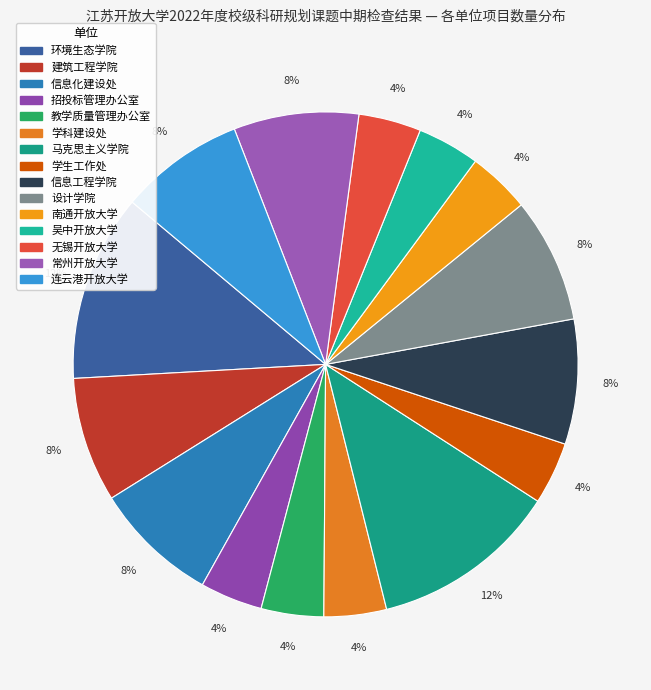

Is there any slice that represents more than half of the pie?

No